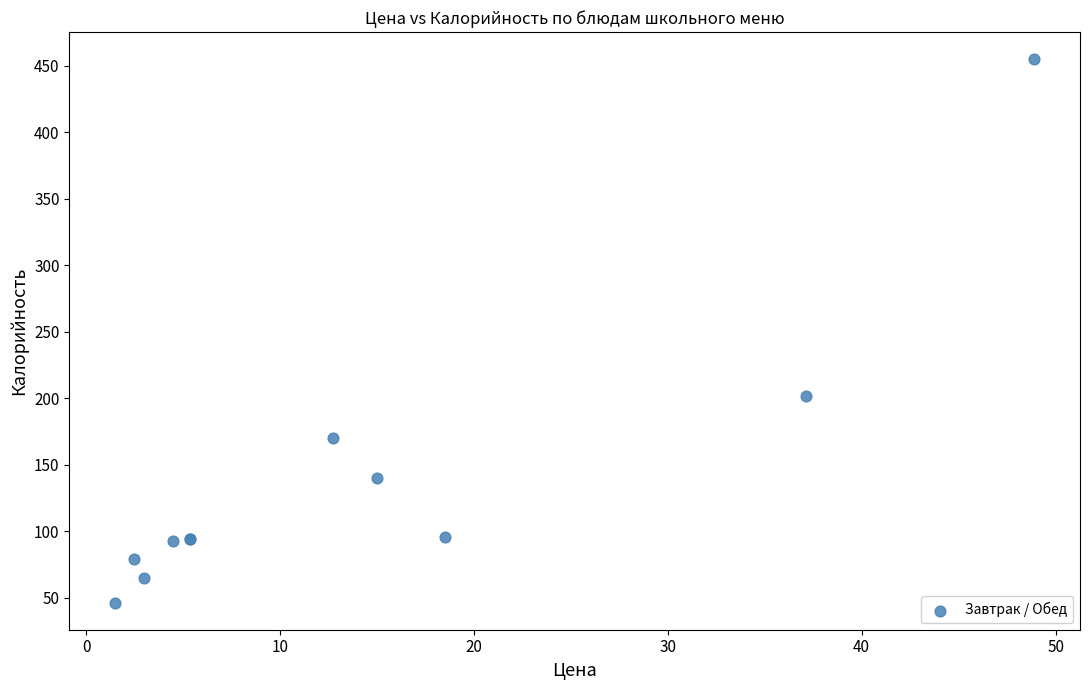

What Y value in the scatter plot is closest to 250?

201.8